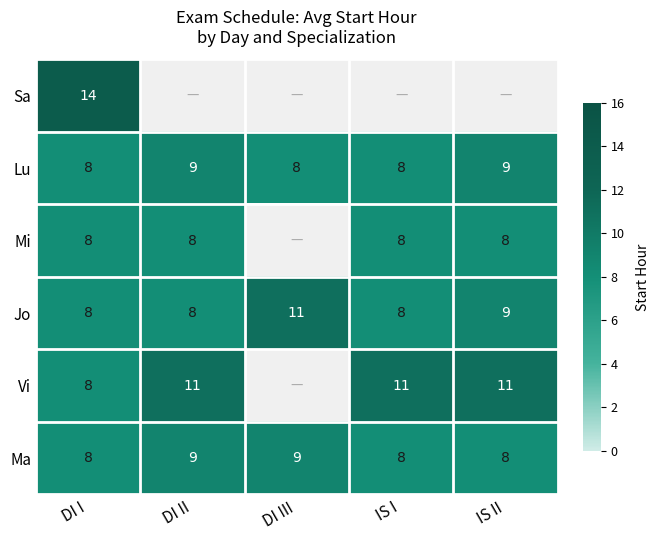

At how many categories does at least one series exceed 0?

5